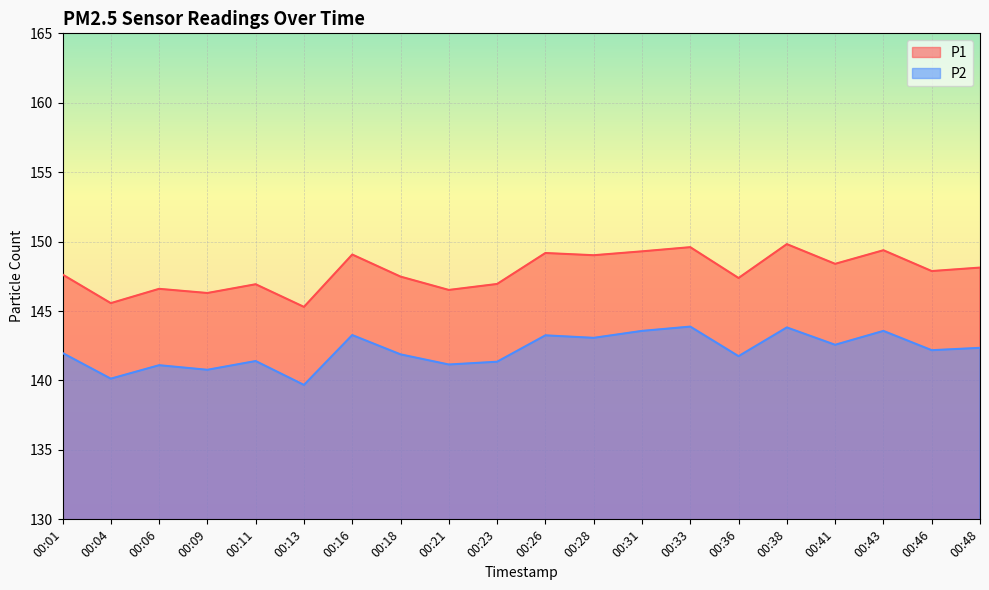

What is the sum of all P1 values?

2956.4